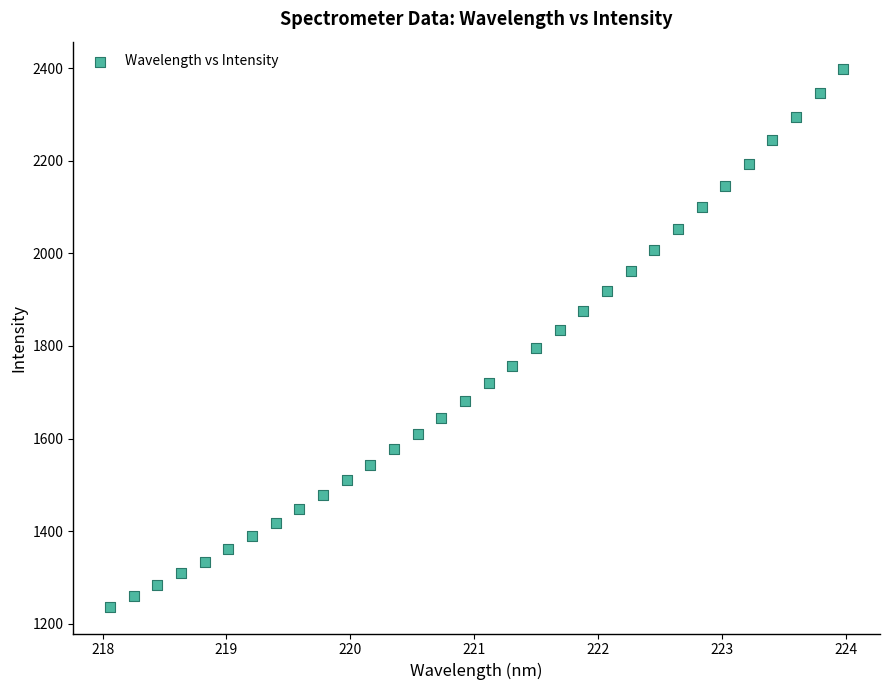

What is the range of X values (max minus min)?

5.9